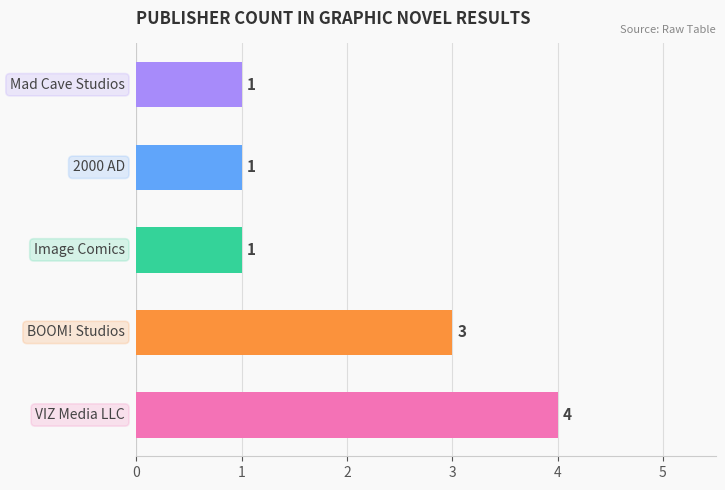

Reading top to bottom, transcribe all the data shown in this chart.

1	1	1	3	4